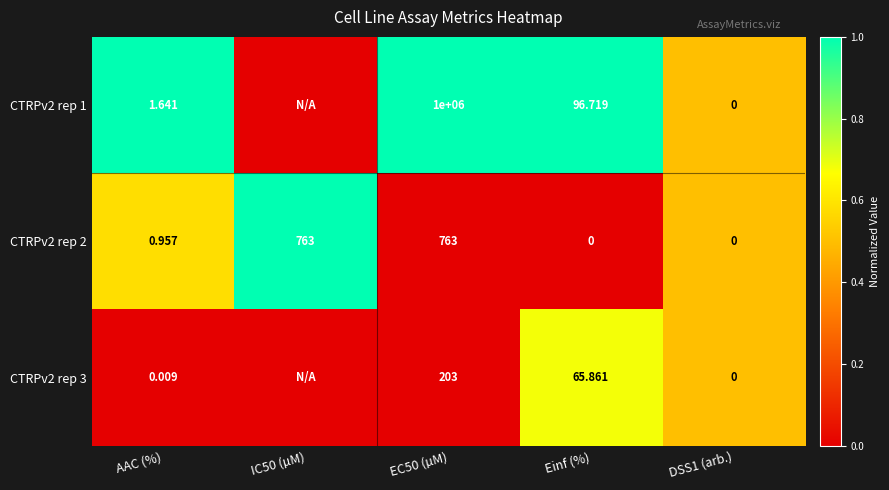

How many values in the CTRPv2 rep 2 series exceed 0?

3